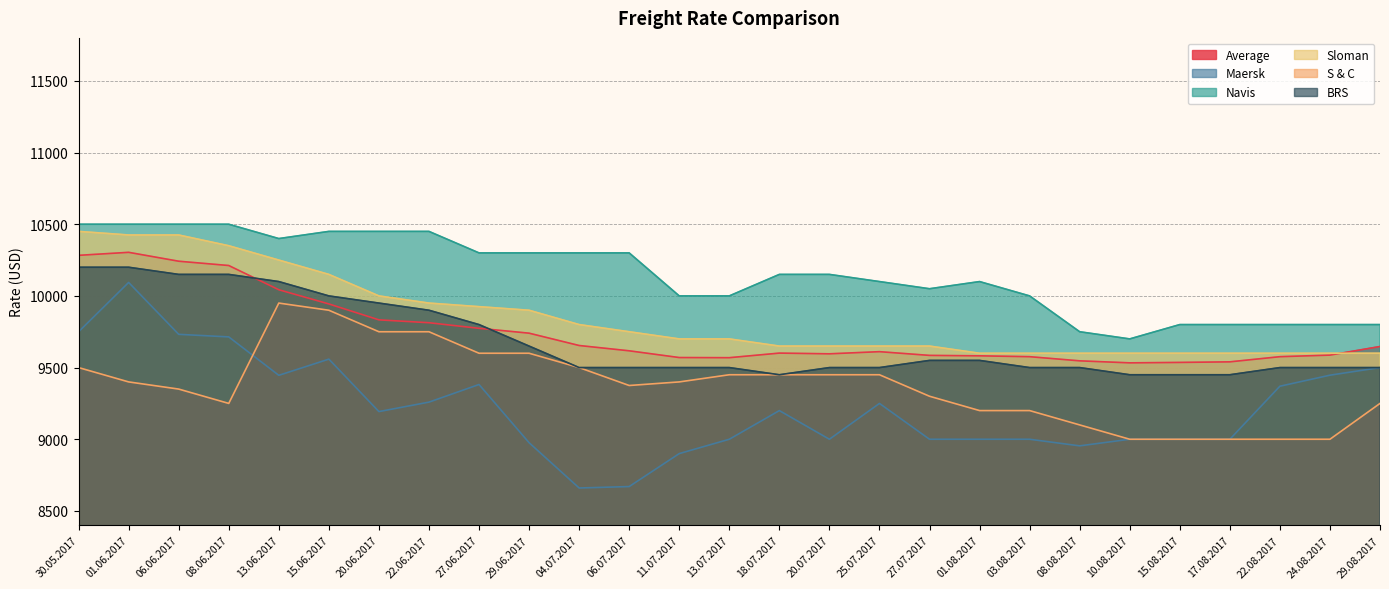

In Average, how many points are higher than both neighbors (excluding endpoints)?

3